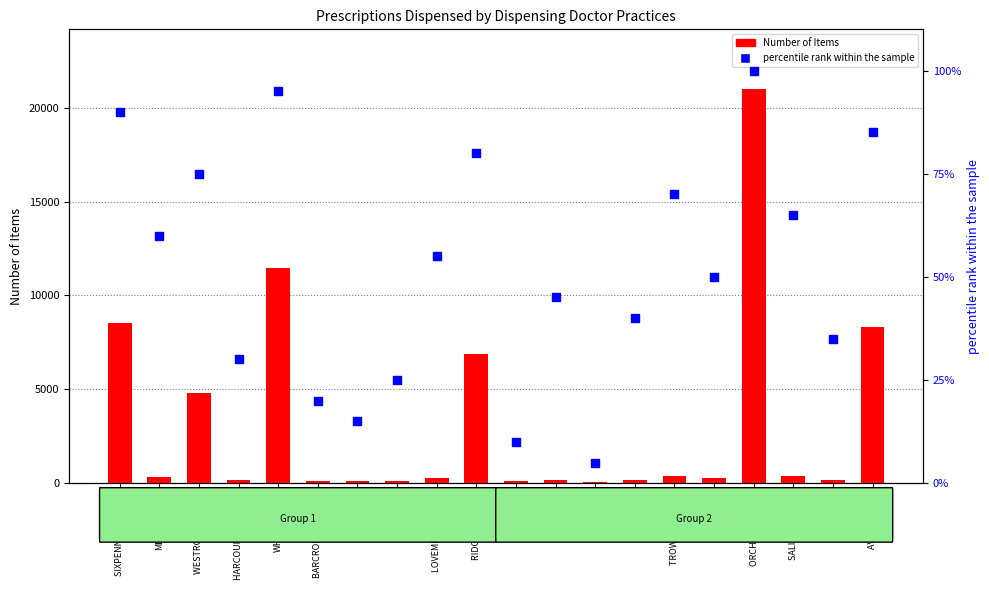

Which series contains the highest Y value?

Number of Items